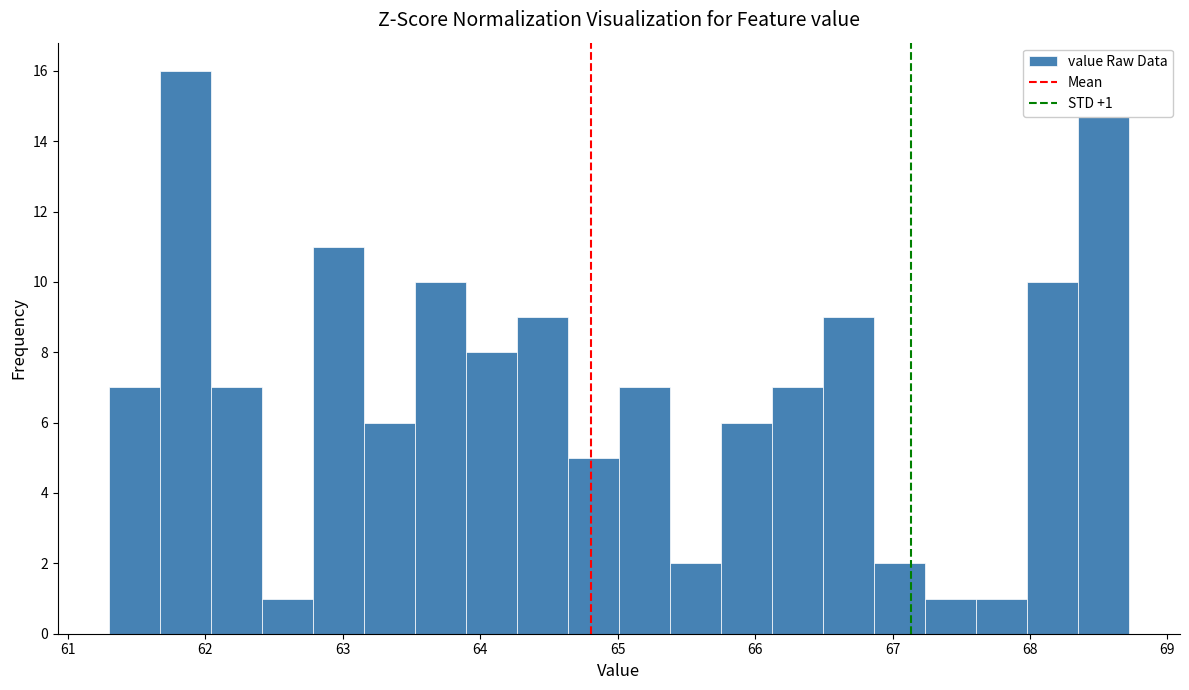

Read against the x-axis, roughly where is the centre of the tallest bar?

61.9